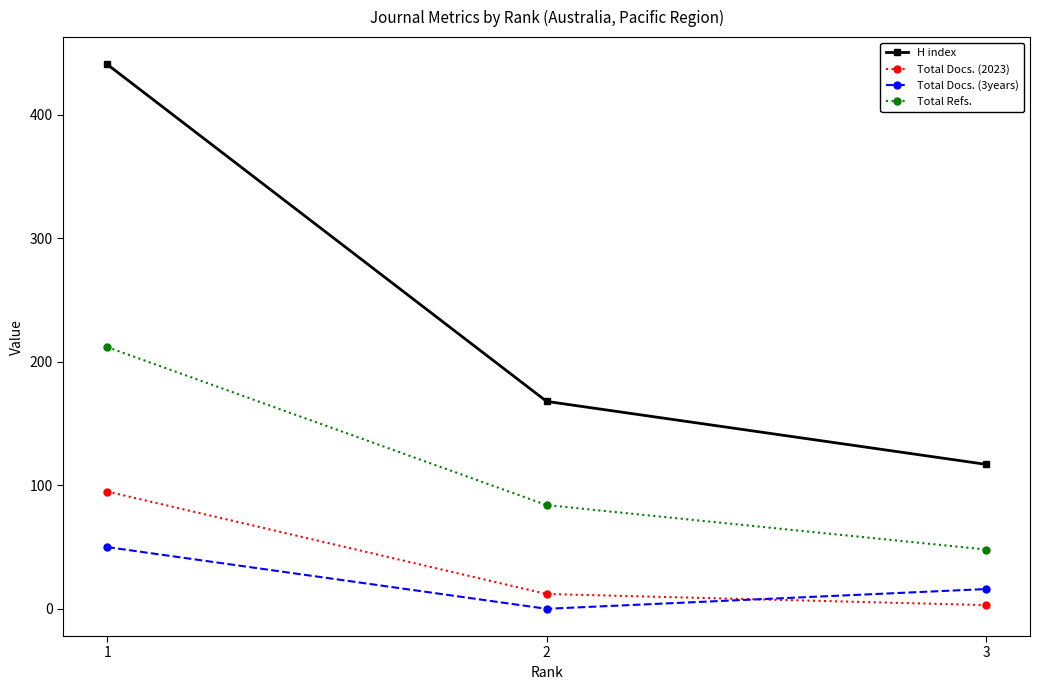

What is the total value across all series at 2?

264